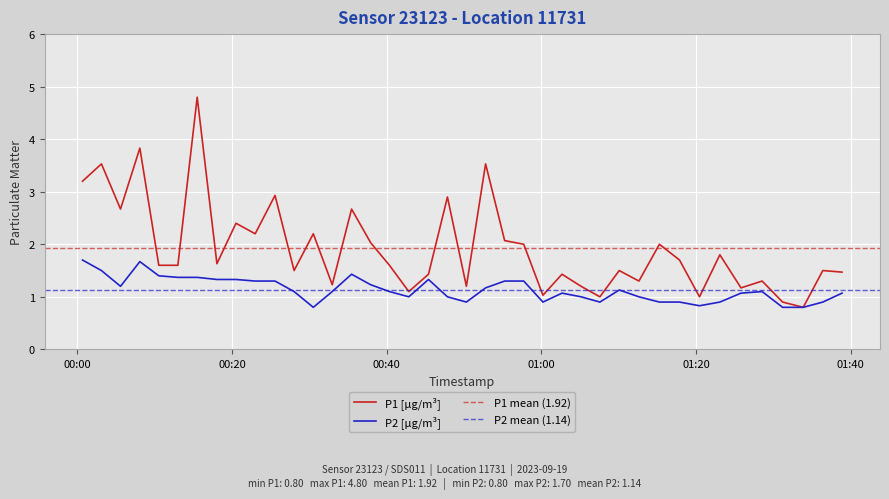

True or false: P2 and P1 intersect in this chart.

False